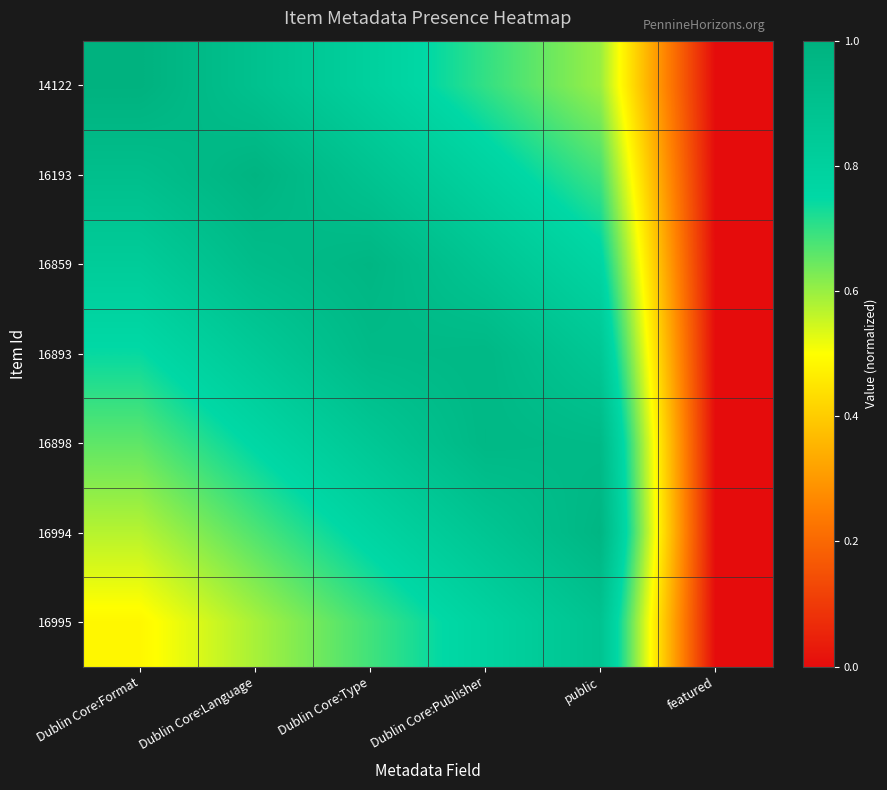

At public, list the series in order from largest to smallest.

16994, 16898, 16995, 16893, 16859, 16193, 14122